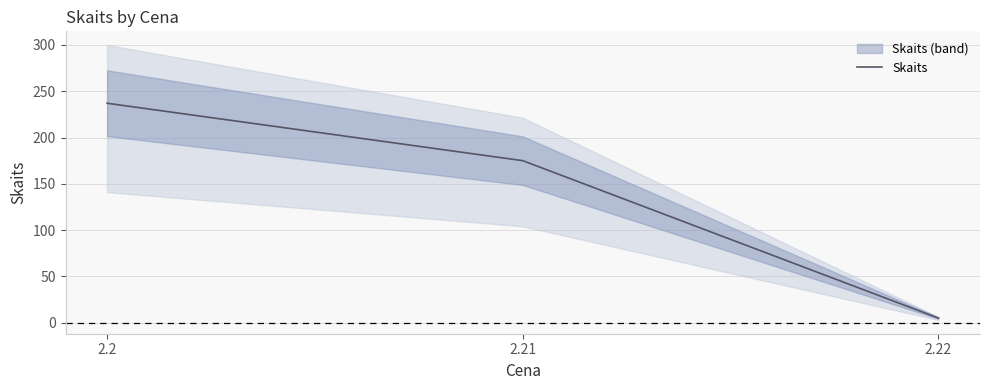

The value at 2.21 is 175. True or false?

True